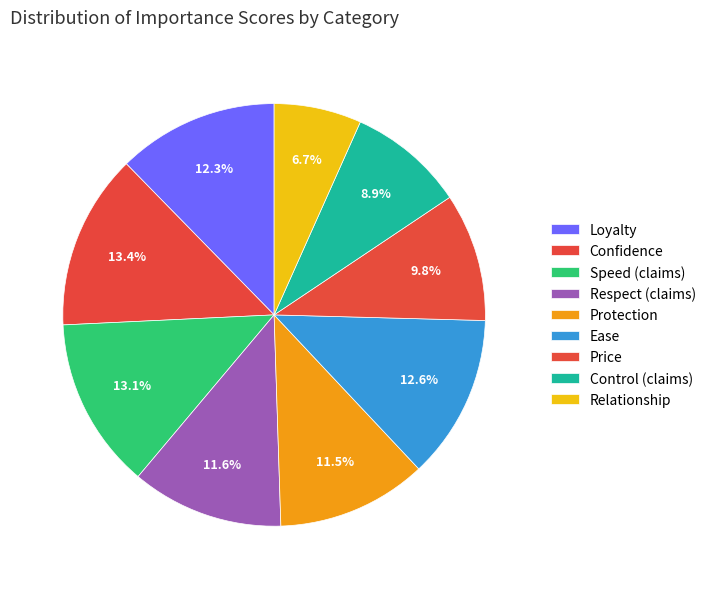

Which slice is the largest?

Confidence